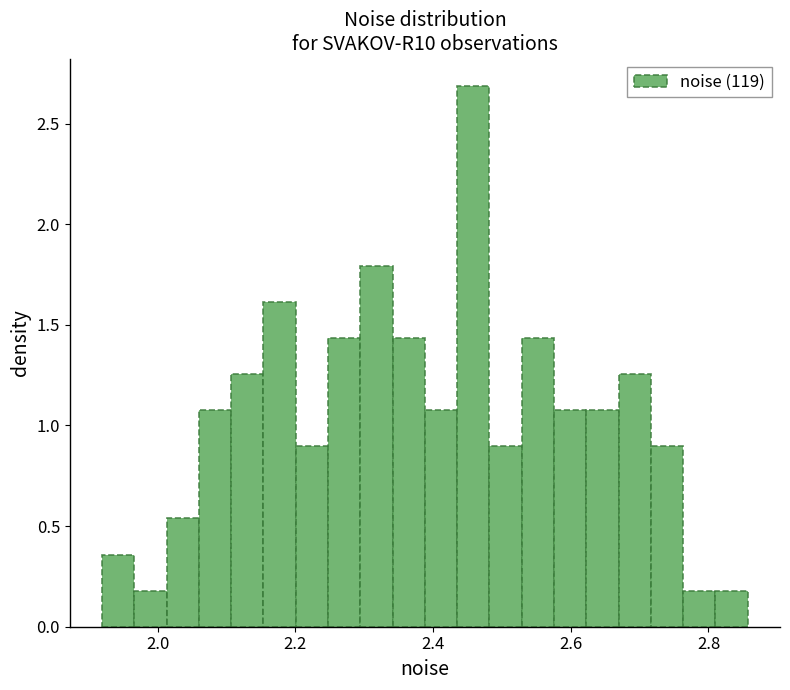

Around what value on the x-axis is the tallest bar? Give the approximate position of its centre, as read against the axis.

2.46